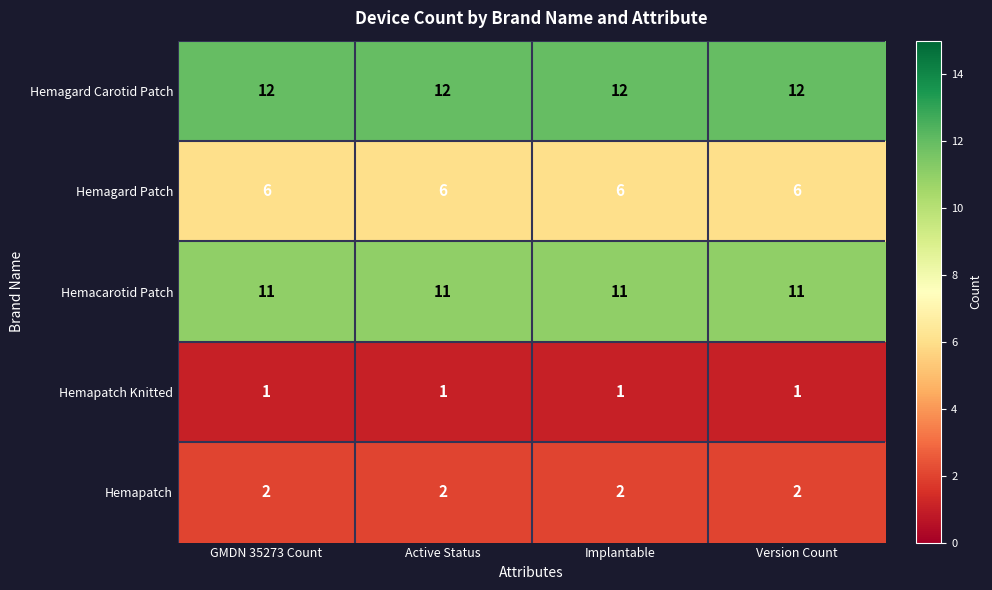

How many data points does each series have?

4